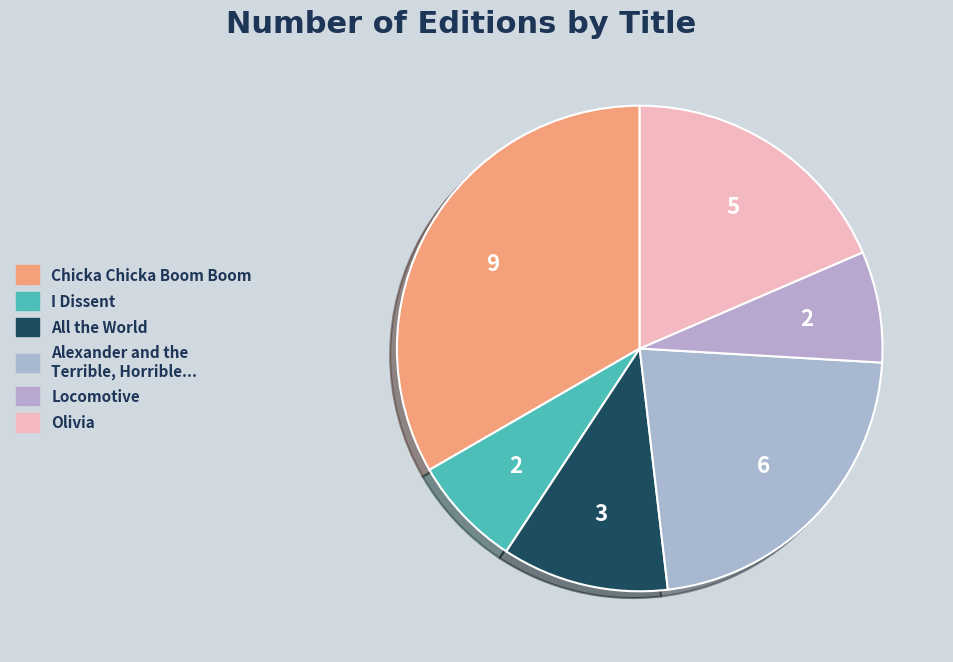

How many slices are in this pie chart?

6